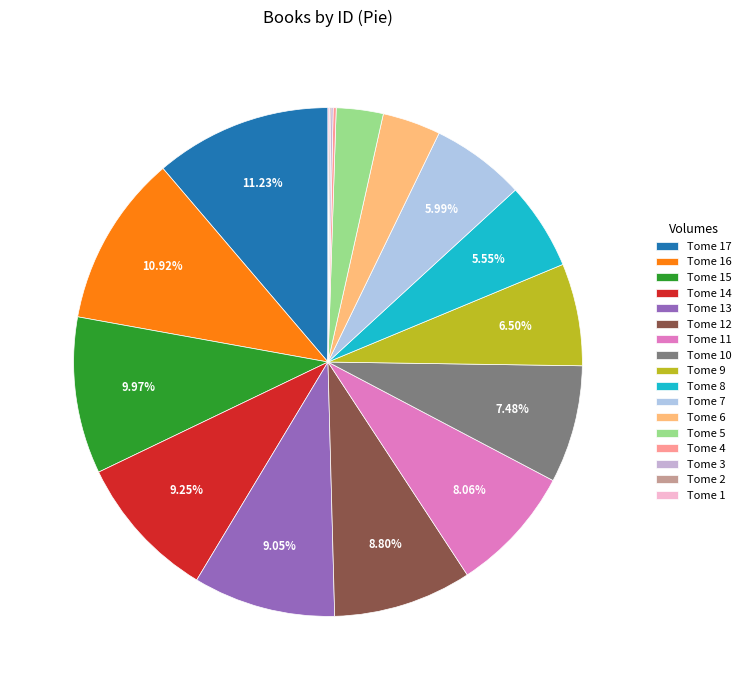

How many segments does this pie chart have?

17